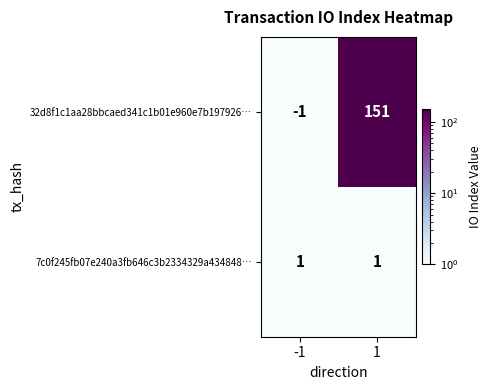

How many data points does each series have?

2